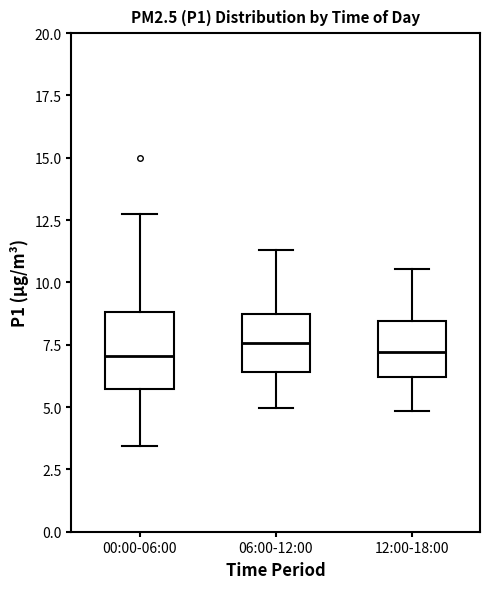

Reading left to right, transcribe this box plot: for each box, give where its median line is, the range the box spans, and where its two whiskers end, as read against the y-axis. The values are not printed on the chart, so give them approximately, as read against the axis.

00:00-06:00: median 7.0, box 5.5 to 9.0, whiskers 3.5 to 12.5
06:00-12:00: median 7.5, box 6.5 to 8.5, whiskers 5.0 to 11.5
12:00-18:00: median 7.0, box 6.0 to 8.5, whiskers 5.0 to 10.5